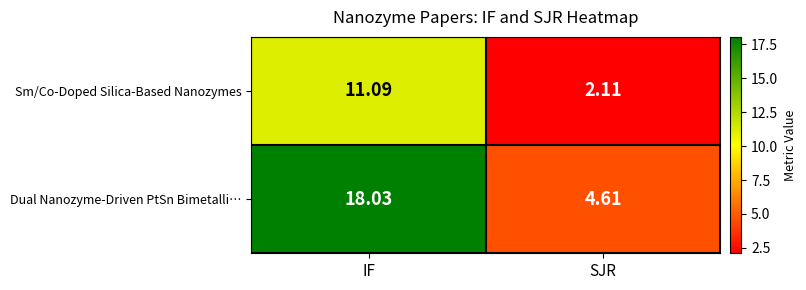

List the series in order of their peak value, highest first.

Dual Nanozyme-Driven PtSn Bimetalli…, Sm/Co-Doped Silica-Based Nanozymes